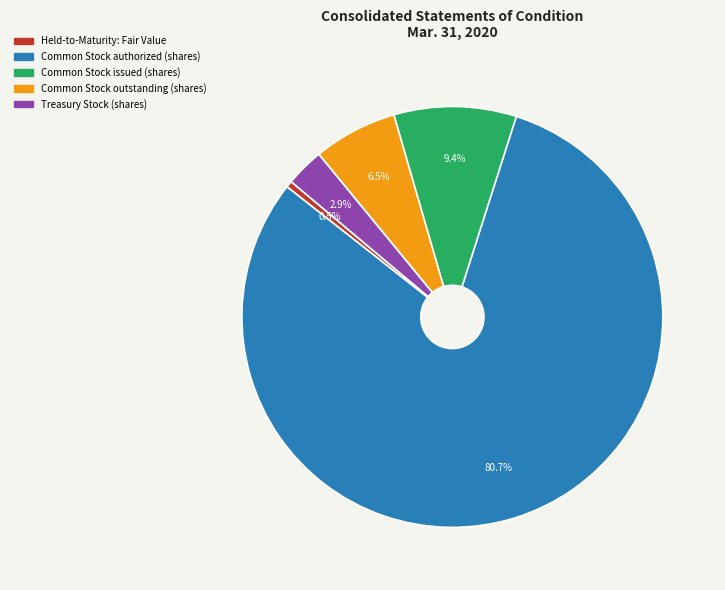

Combined, what portion of the pie is Common Stock authorized (shares) and Treasury Stock (shares)?

83.6%